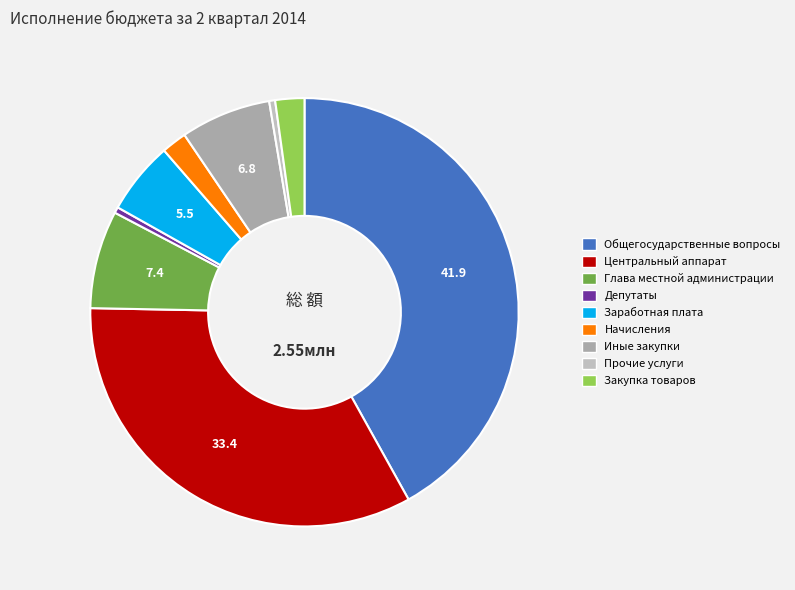

The Общегосударственные вопросы slice represents 42% of the pie. True or false?

True